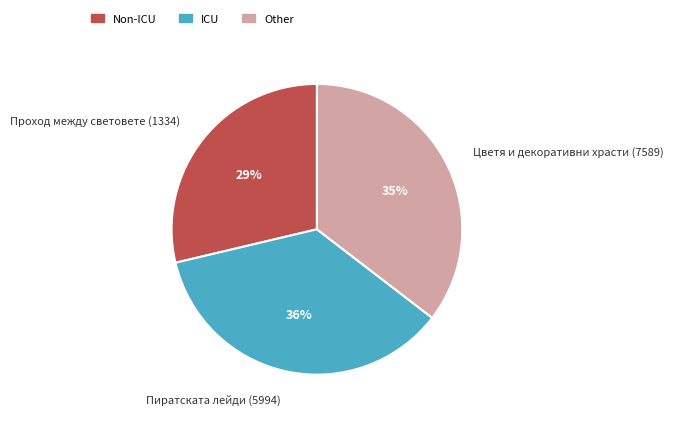

Does any single category account for the majority?

No